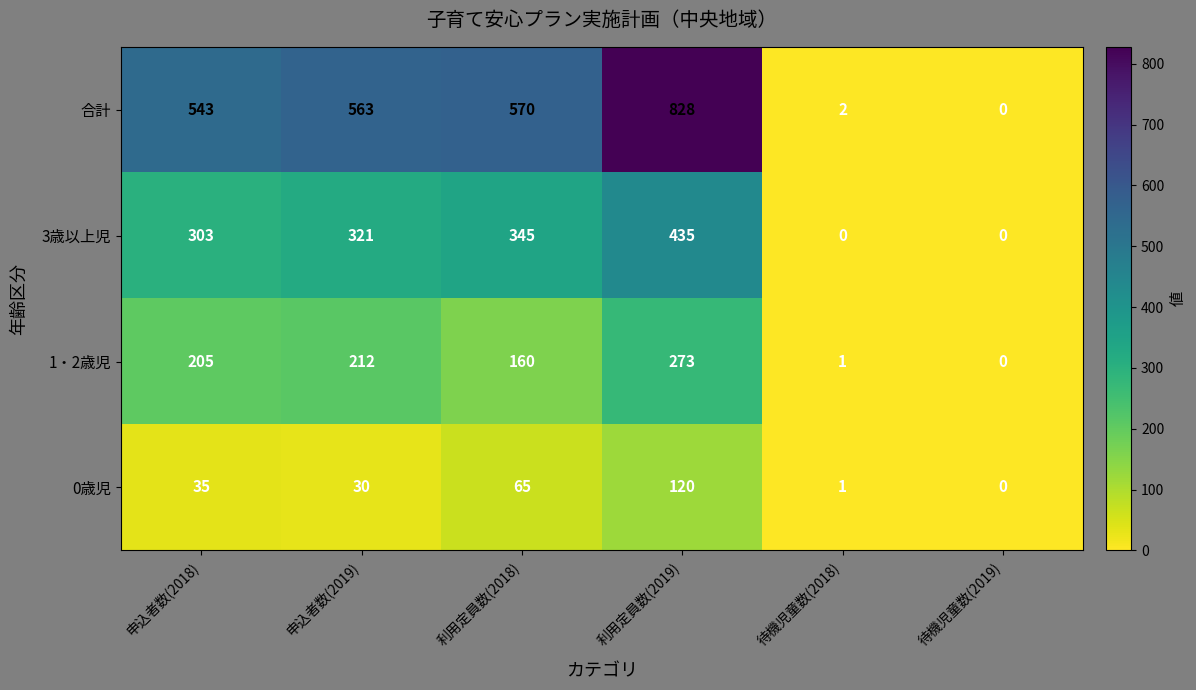

Where is 0歳児 nearest to the value 60?

利用定員数(2018)